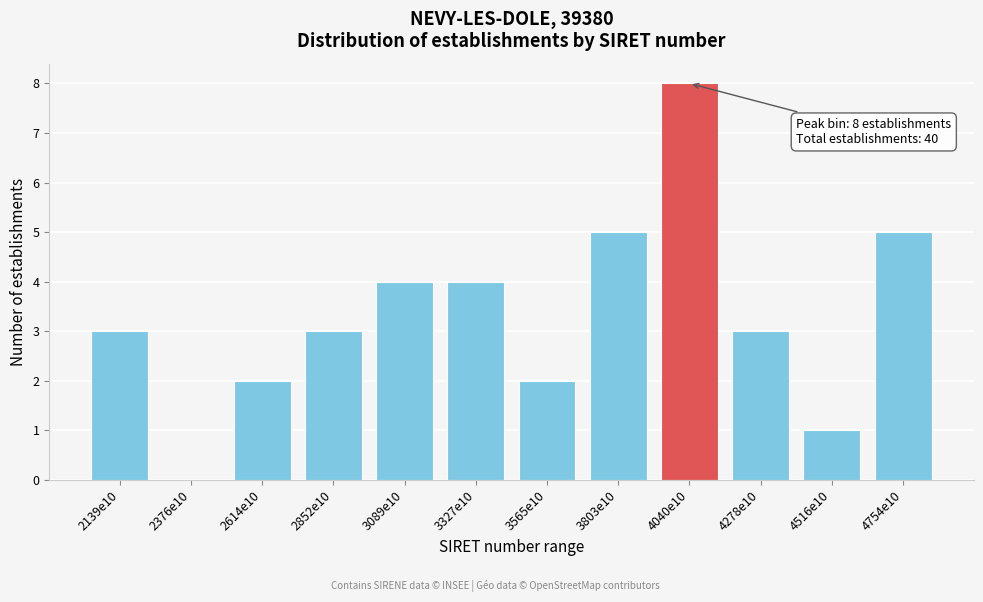

Reading left to right, list all the values displayed in this chart.

2139e10=3	2376e10=0	2614e10=2	2852e10=3	3089e10=4	3327e10=4	3565e10=2	3803e10=5	4040e10=8	4278e10=3	4516e10=1	4754e10=5